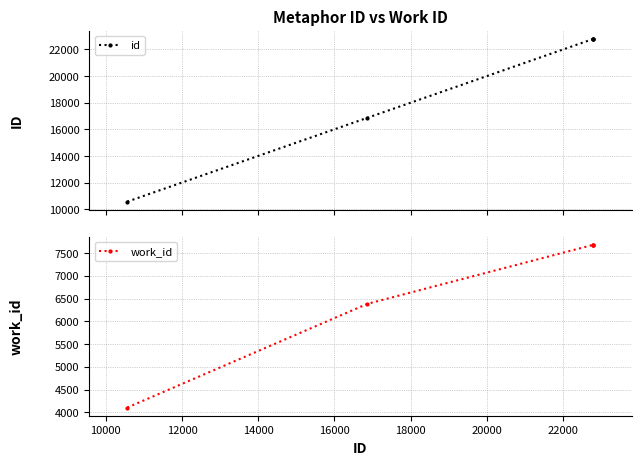

Count the work_id values in the range 6385 to 7682.

4